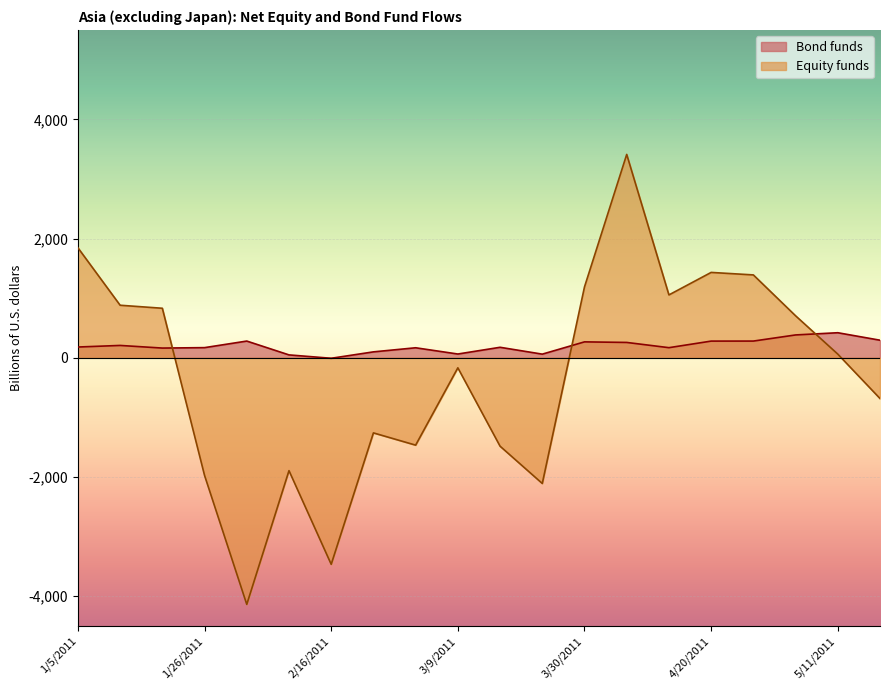

List the labels in order of Equity funds value, smallest first.

2/2/2011, 2/16/2011, 3/23/2011, 1/26/2011, 2/9/2011, 3/16/2011, 3/2/2011, 2/23/2011, 5/18/2011, 3/9/2011, 5/11/2011, 5/4/2011, 1/19/2011, 1/12/2011, 4/13/2011, 3/30/2011, 4/27/2011, 4/20/2011, 1/5/2011, 4/6/2011